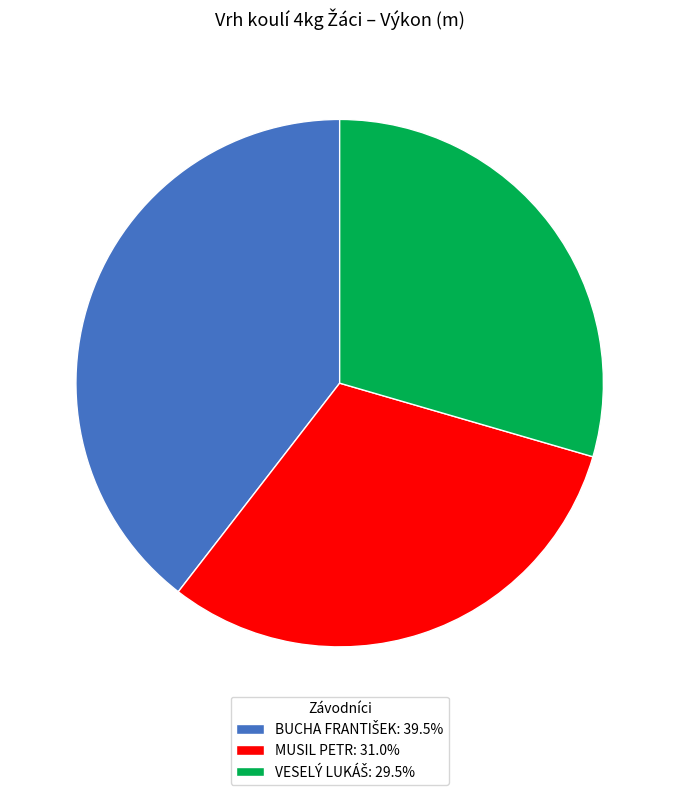

Does any single category account for the majority?

No